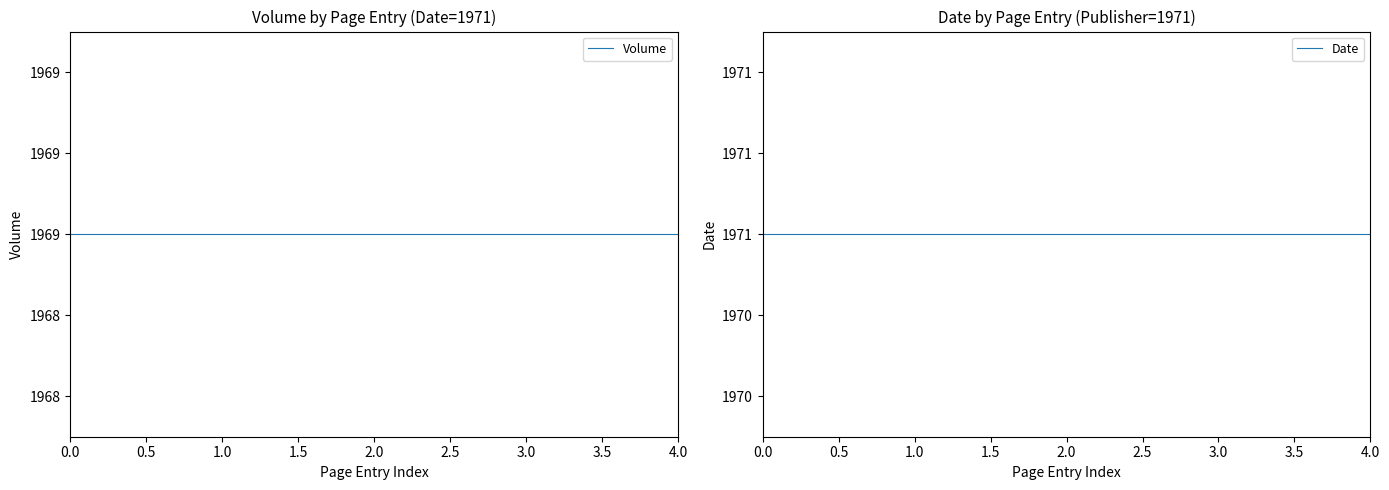

Reading left to right, transcribe all the data shown in this chart.

Volume: 1969	1969	1969	1969	1969
Date: 1971	1971	1971	1971	1971